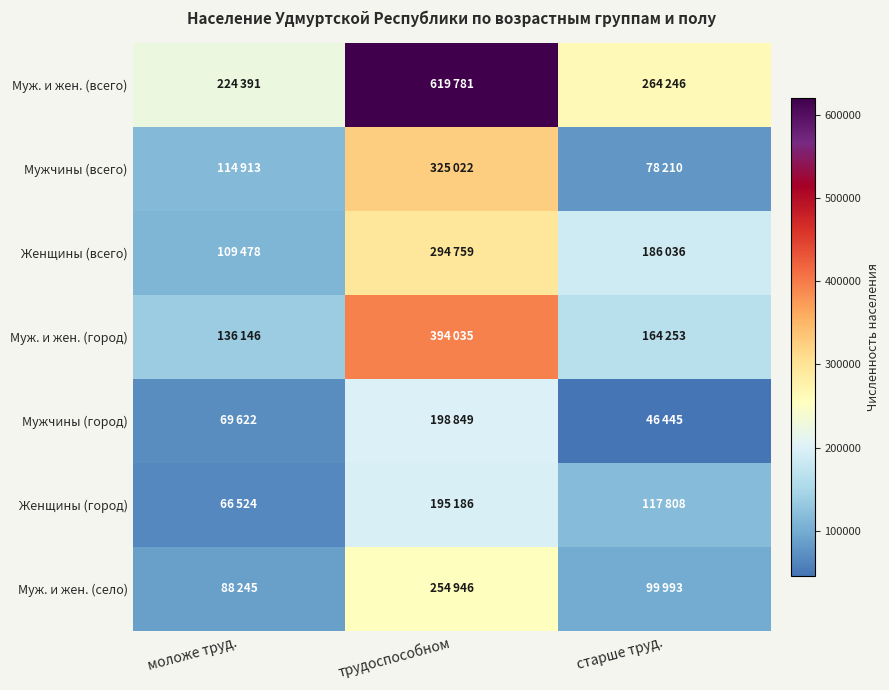

Reading right to left, transcribe all the data shown in this chart.

Муж. и жен. (всего): старше труд.=264246	трудоспособном=619781	моложе труд.=224391
Мужчины (всего): старше труд.=78210	трудоспособном=325022	моложе труд.=114913
Женщины (всего): старше труд.=186036	трудоспособном=294759	моложе труд.=109478
Муж. и жен. (город): старше труд.=164253	трудоспособном=394035	моложе труд.=136146
Мужчины (город): старше труд.=46445	трудоспособном=198849	моложе труд.=69622
Женщины (город): старше труд.=117808	трудоспособном=195186	моложе труд.=66524
Муж. и жен. (село): старше труд.=99993	трудоспособном=254946	моложе труд.=88245